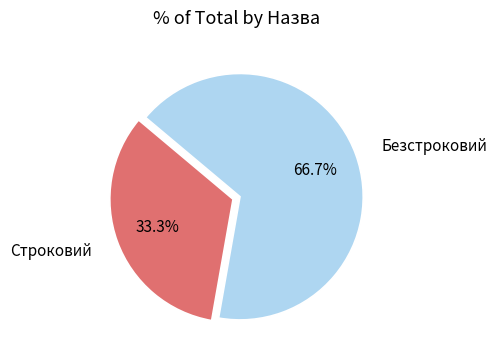

Count the number of slices in the pie.

2